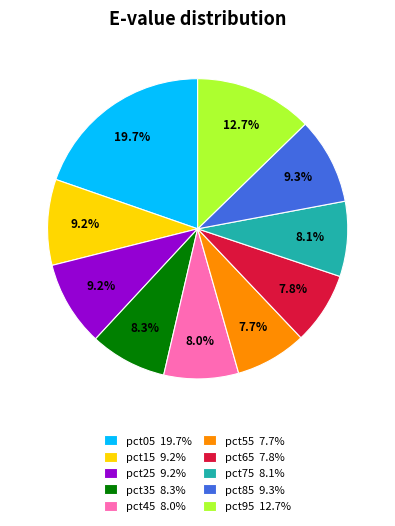

Do pct05 and pct25 together represent more than half of the pie?

No